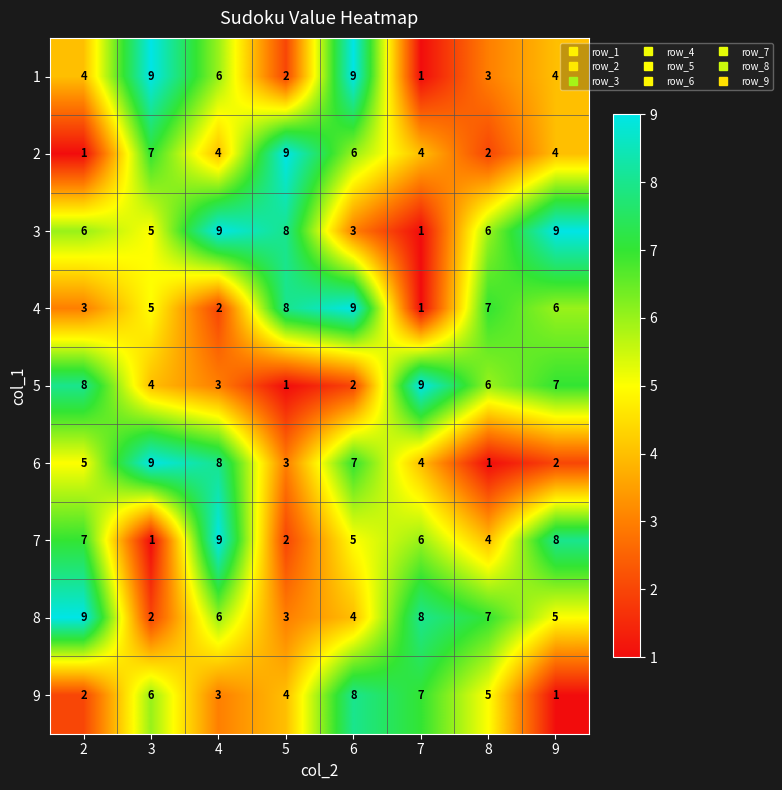

What is the maximum value for 8?

9